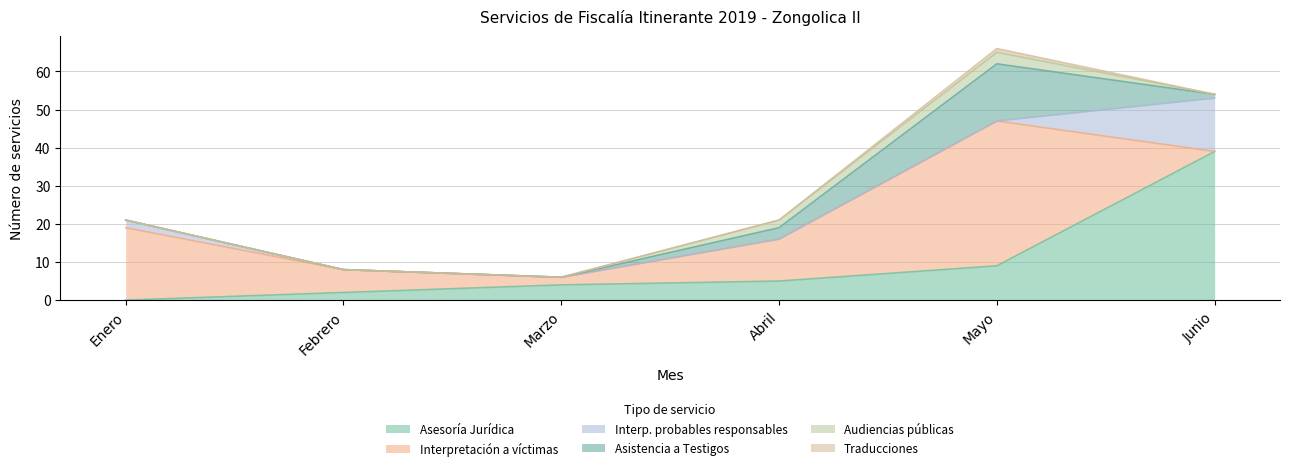

True or false: Audiencias públicas and Traducciones cross at least once.

False